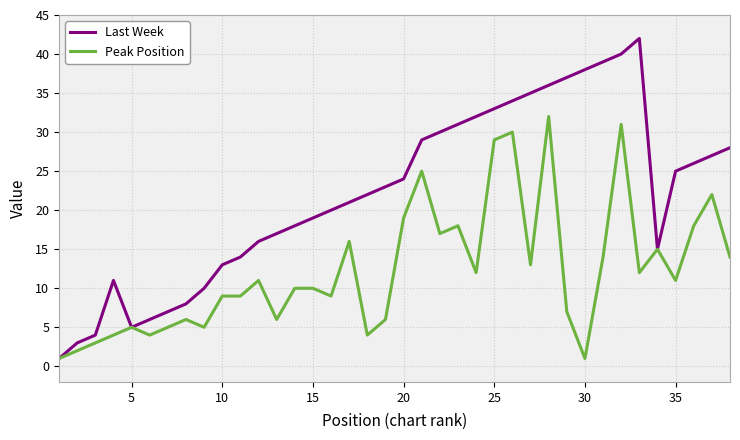

Rank the series by their average value, from highest to lowest.

Last Week, Peak Position